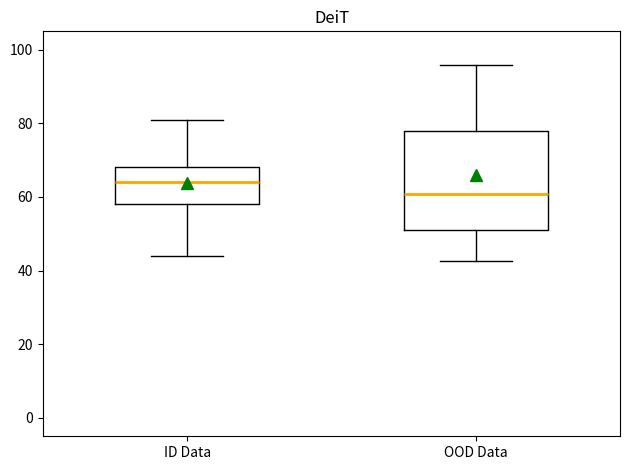

Reading left to right, read every box against the y-axis: the position of its median line, the range the box covers, and the ends of its whiskers. The values are not printed on the chart, so give them approximately, as read against the axis.

ID Data: median 64, box 58 to 68, whiskers 44 to 80
OOD Data: median 60, box 52 to 78, whiskers 42 to 96